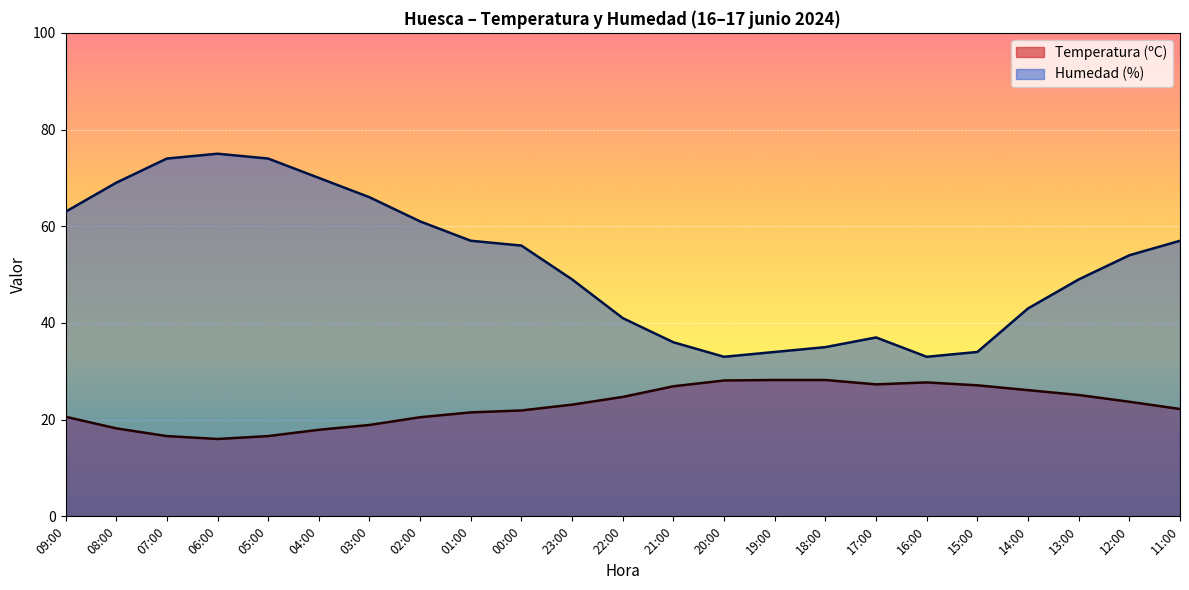

How many lines are shown in the chart?

2